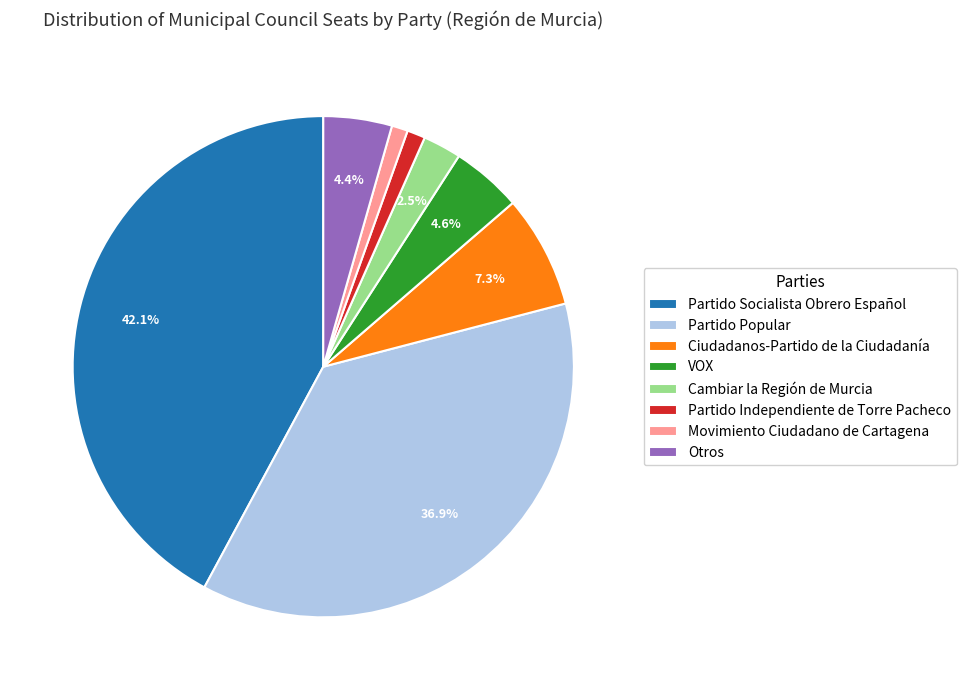

Is it true that Ciudadanos-Partido de la Ciudadanía is 7% of the pie?

True